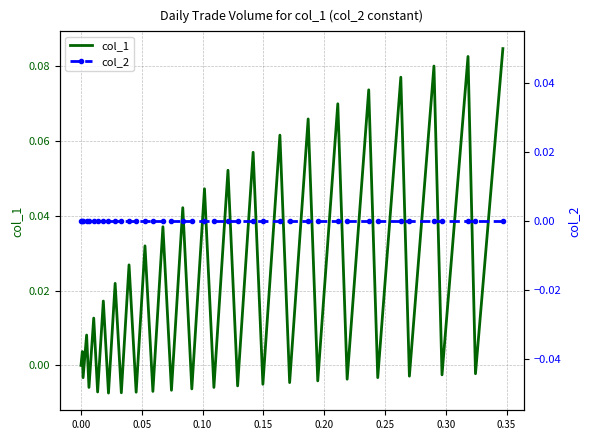

Which series has the largest total across all categories?

col_1